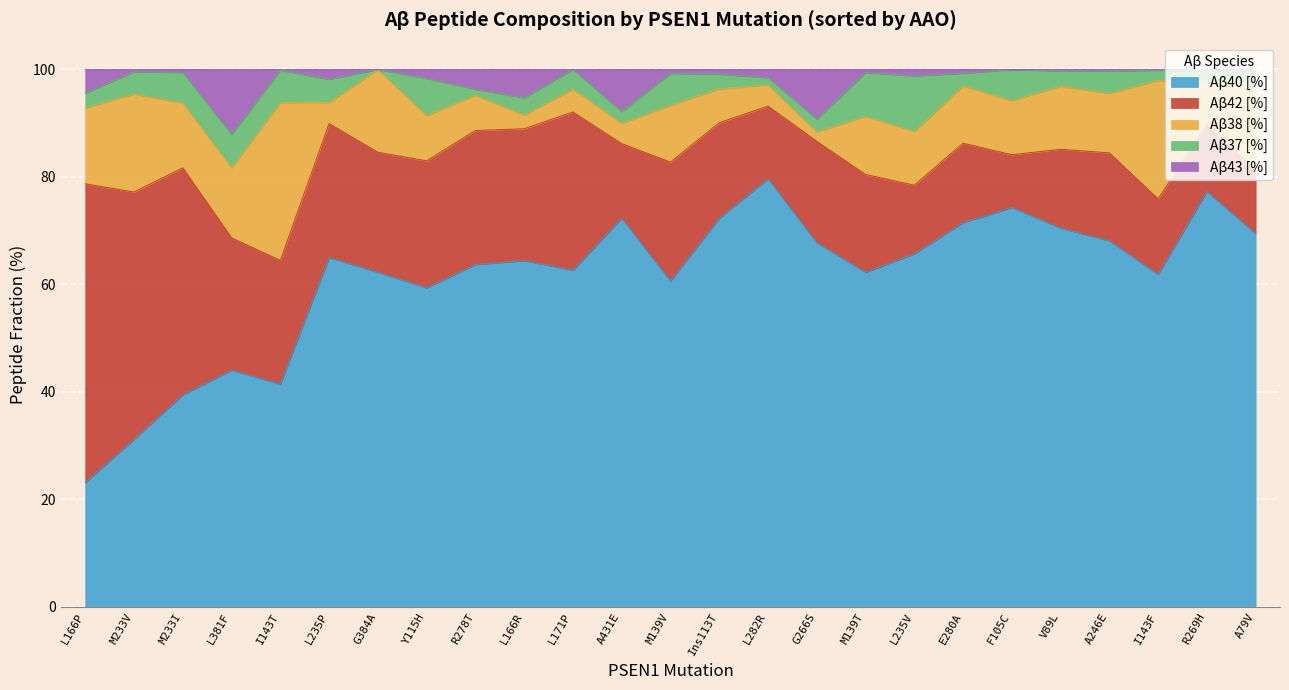

Does the chart display data point markers on the line(s)?

No